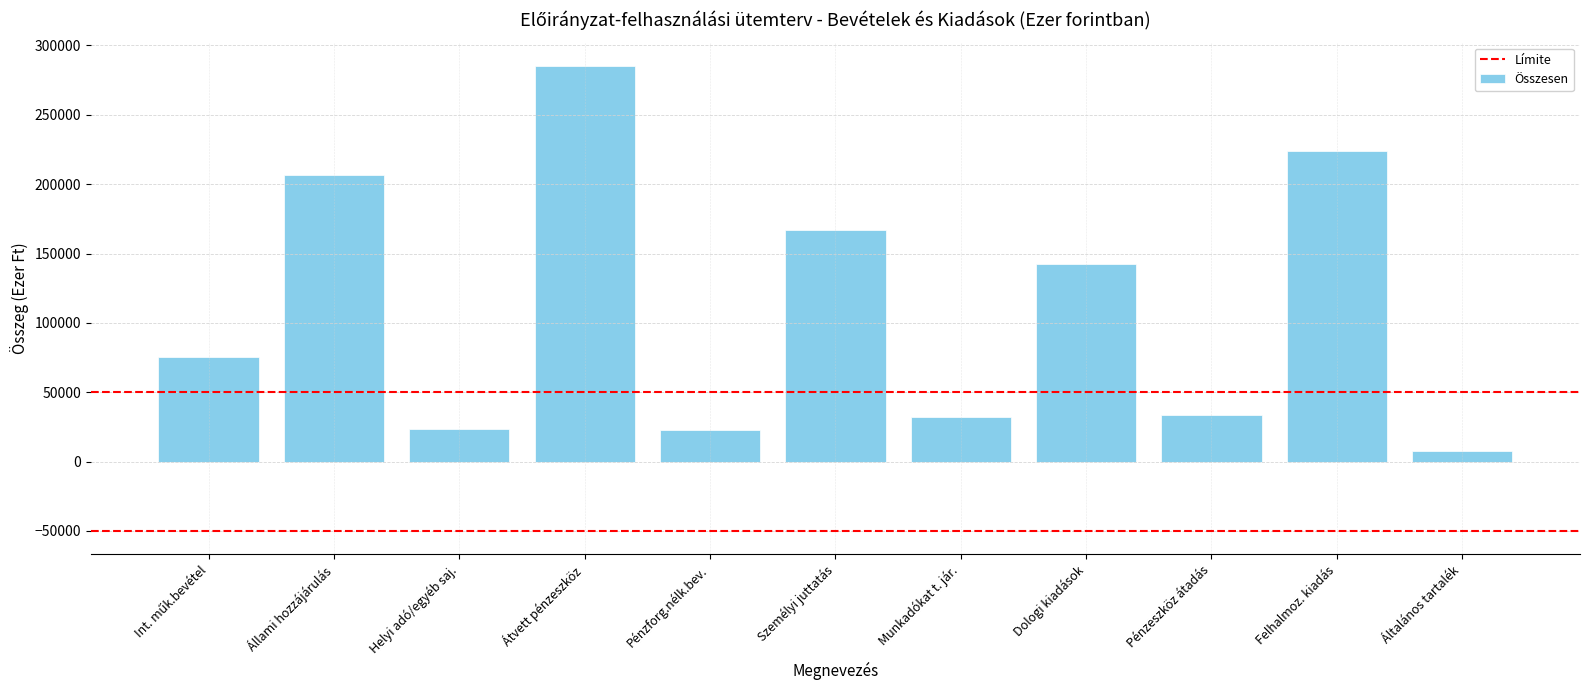

How many categories are shown in the chart?

11